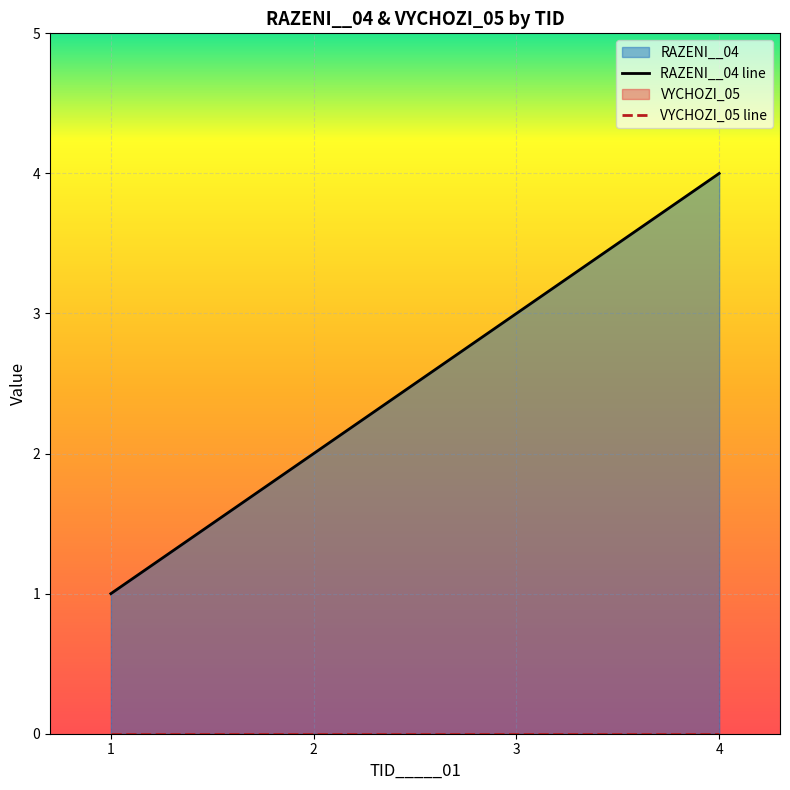

Is it true that the value at 3 is 5?

False